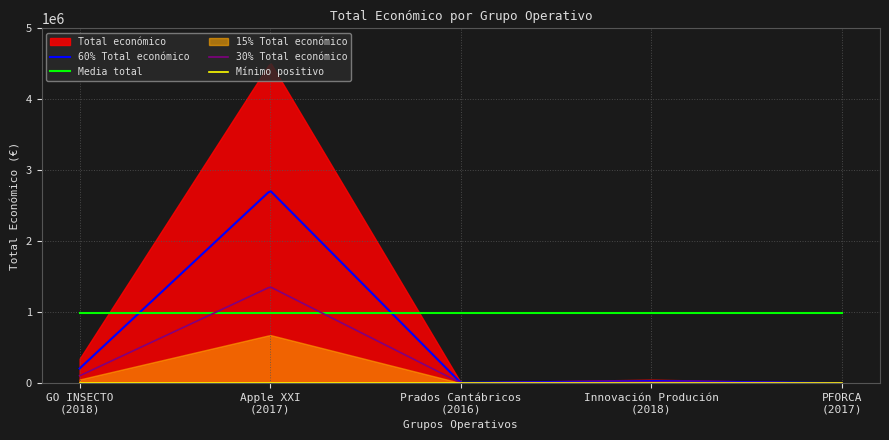

What is the label of the 4th point from the right?

2017